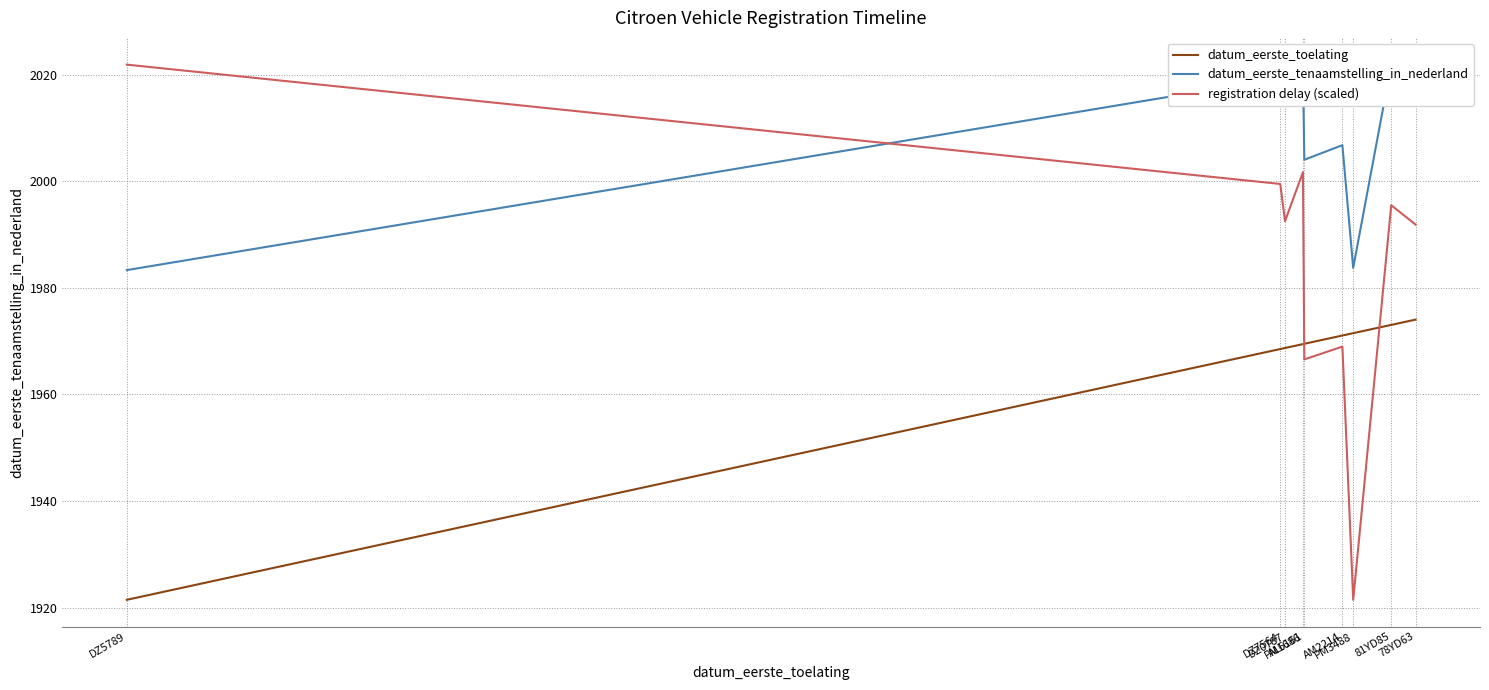

Reading right to left, extract all data points from this chart.

datum_eerste_toelating: 1974.0	1973.0	1971.5	1971.1	1969.5	1969.4	1968.7	1968.5	1921.5
datum_eerste_tenaamstelling_in_nederland: 2021.0	2021.9	1983.7	2006.8	2004.0	2021.3	2016.0	2019.3	1983.3
registration delay (scaled): 1991.9	1995.5	1921.5	1969.0	1966.6	2001.7	1992.5	1999.5	2021.9